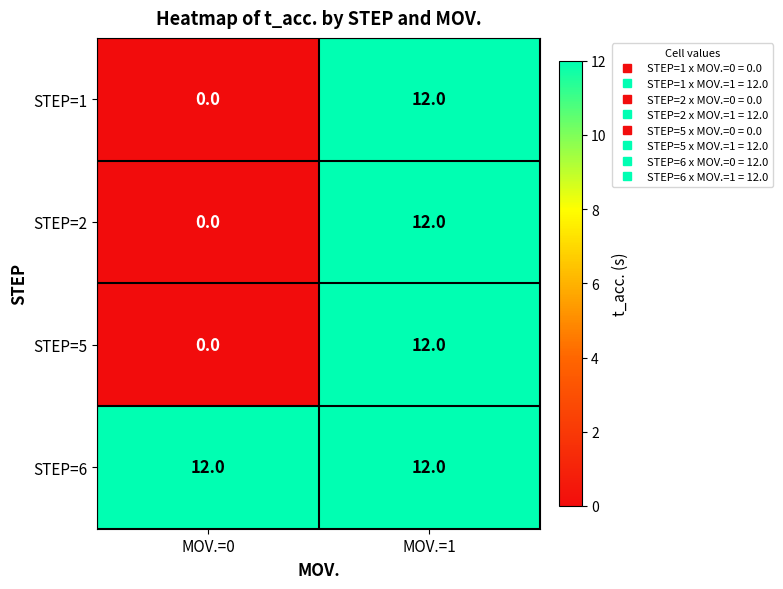

What is the total value across all series at MOV.=0?

12